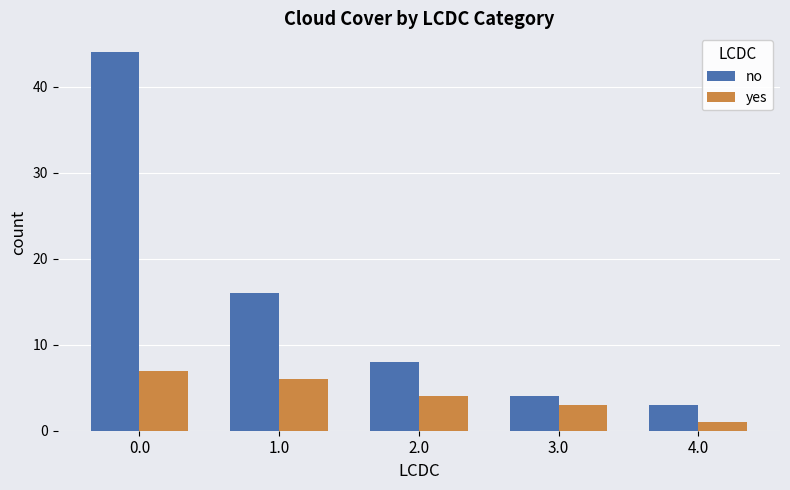

How many yes values are between 3 and 6?

3